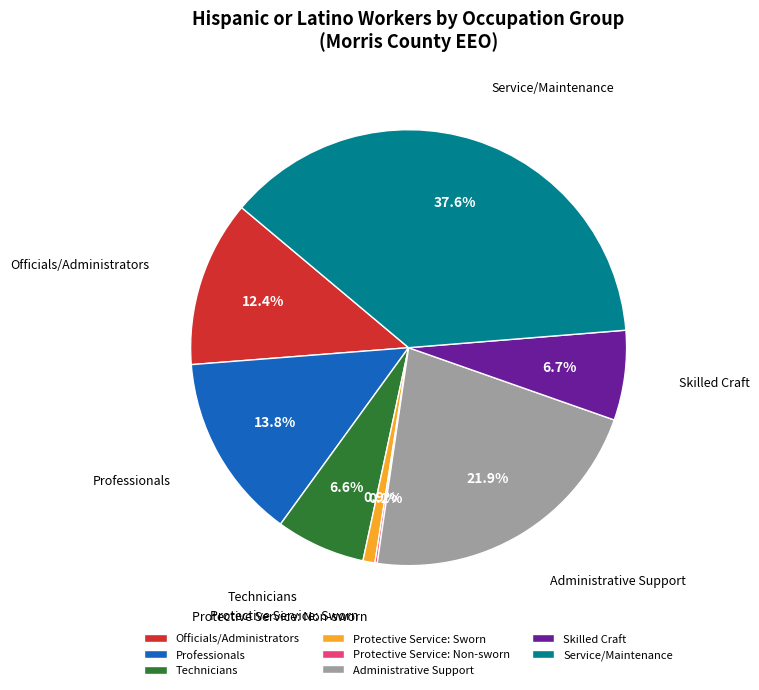

What is the largest slice in the pie chart?

Service/Maintenance